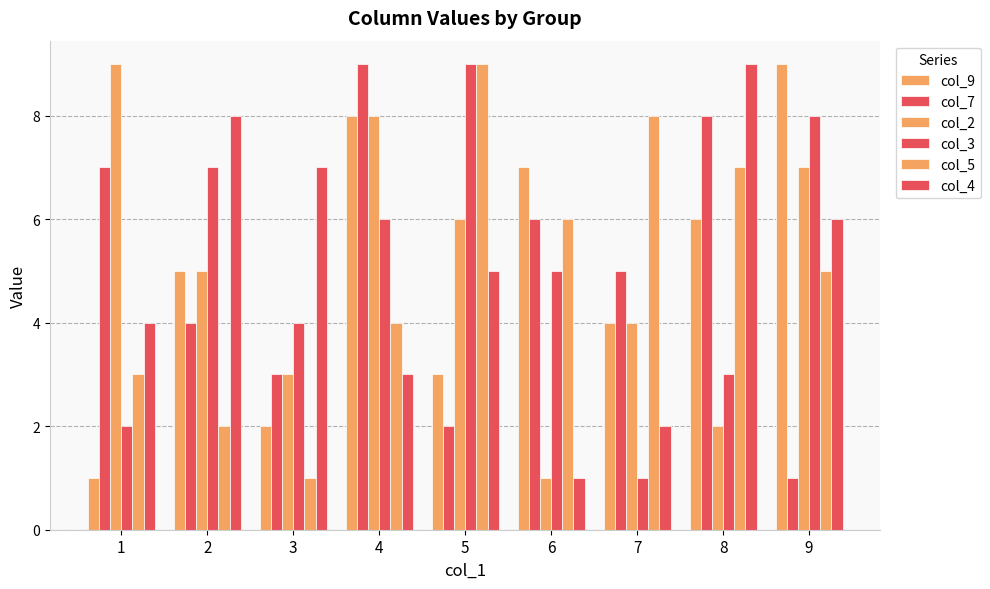

How many values in the col_5 series are below 5?

4